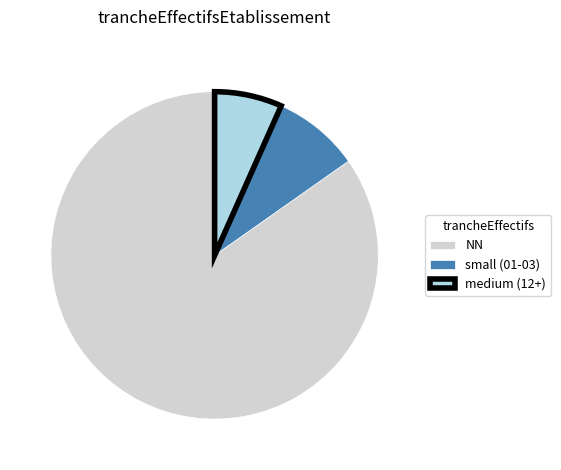

Count the number of slices in the pie.

3